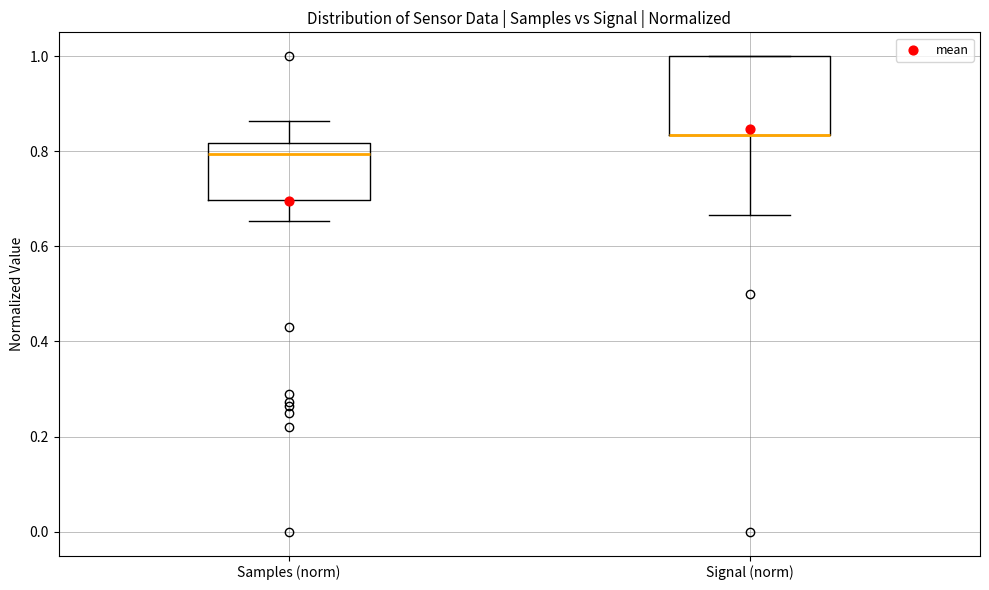

Where is the lower edge of the box for Samples (norm) on the y-axis? The values are not printed on the chart, so give them approximately, as read against the axis.

0.70